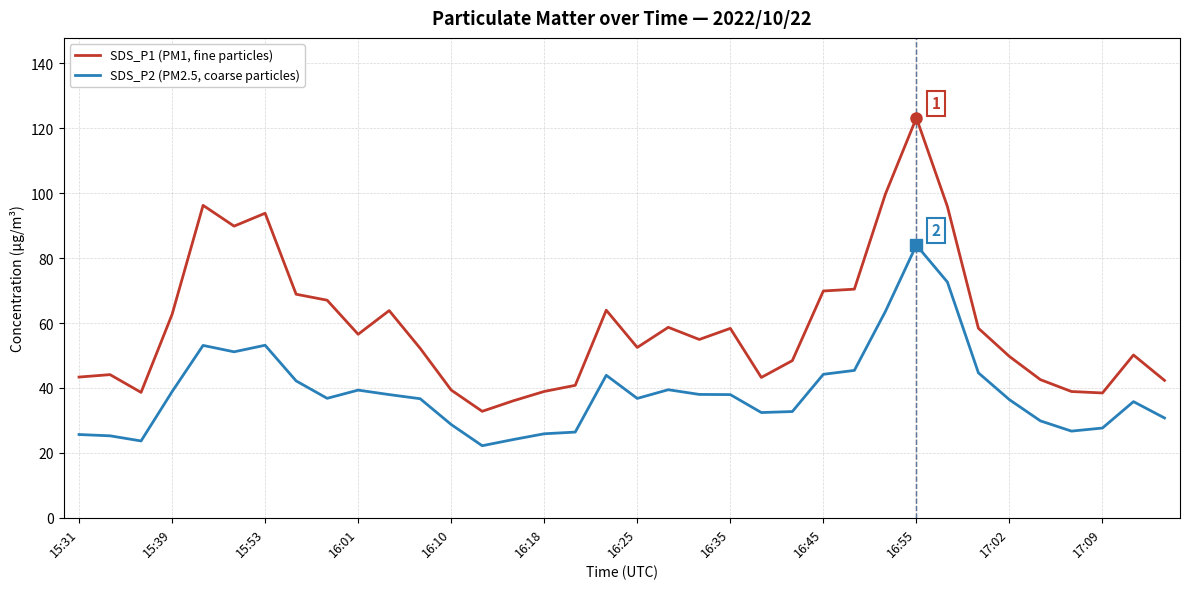

What is the difference between the maximum and minimum values in the SDS_P1 (PM1, fine particles) series?

90.4